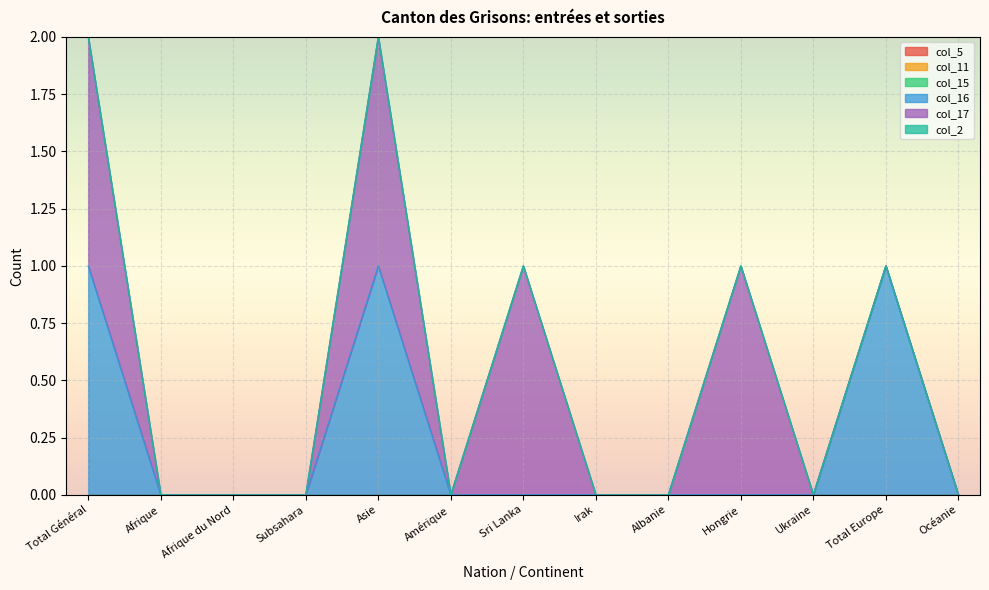

True or false: col_5 and col_11 intersect in this chart.

False